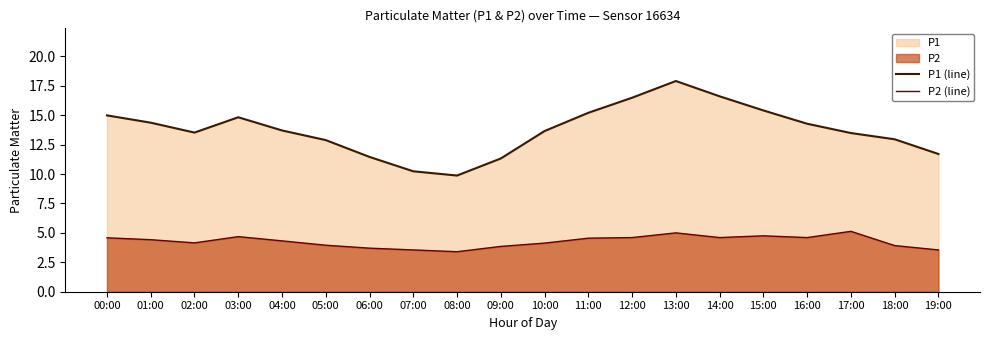

What position from the right is 02:00?

18